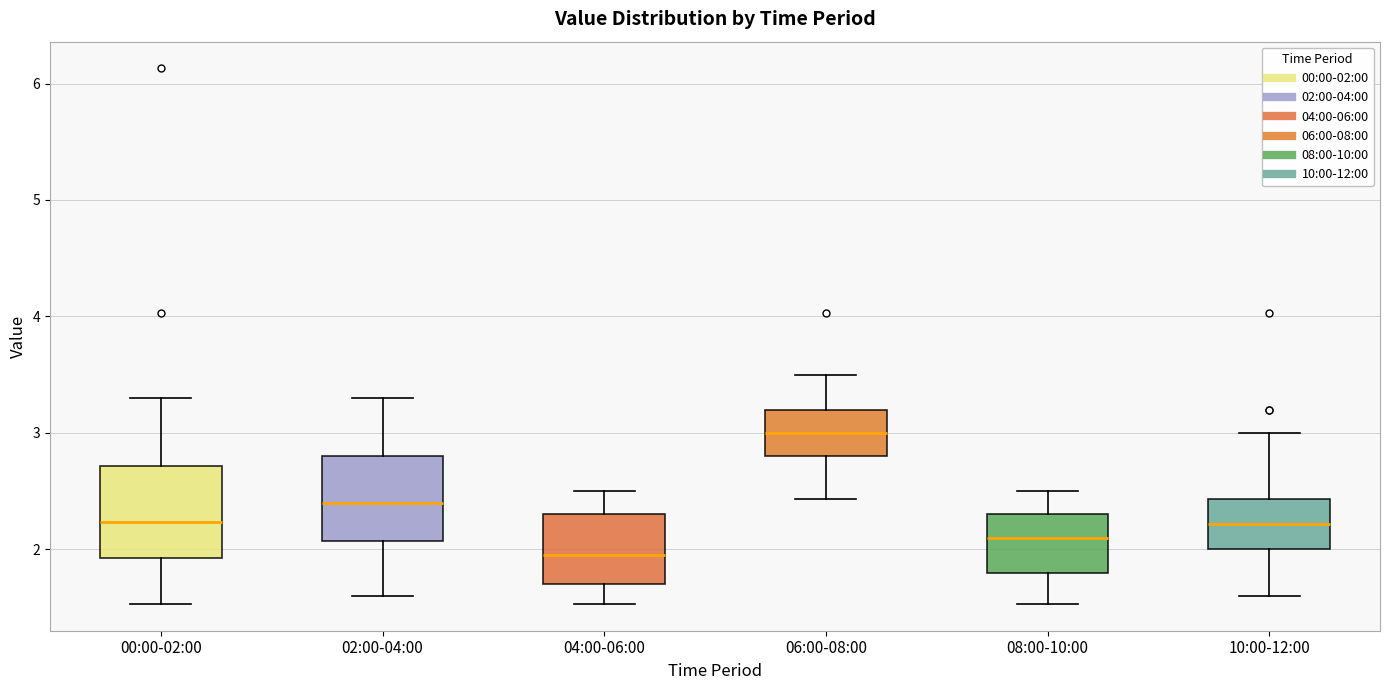

Which box's median line is the lowest?

04:00-06:00